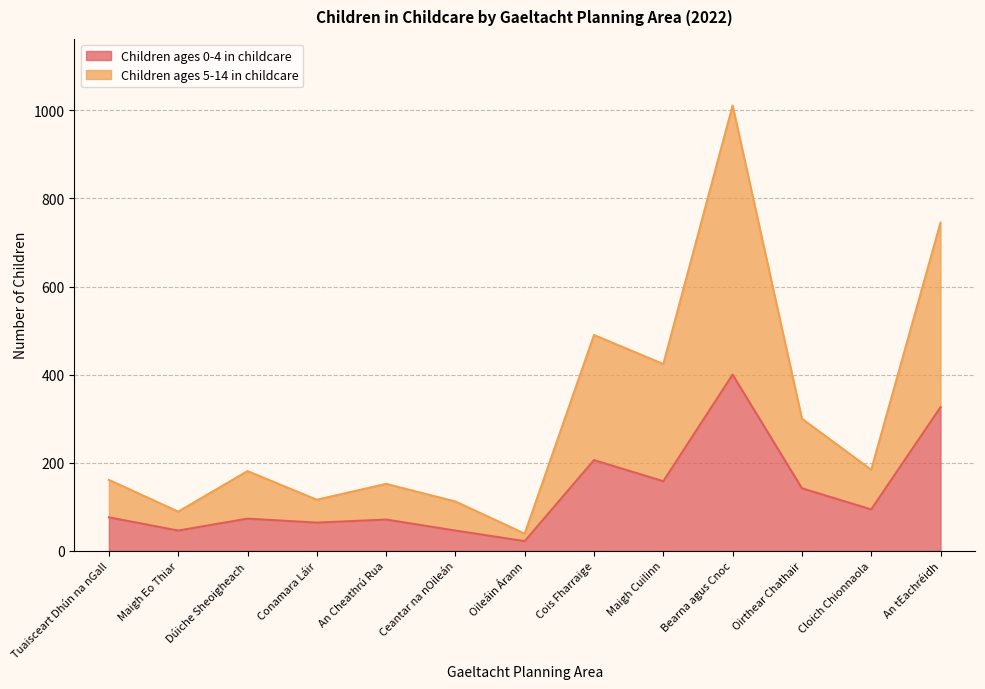

At which category does Children ages 0-4 in childcare reach its first local peak?

Dúiche Sheoigheach